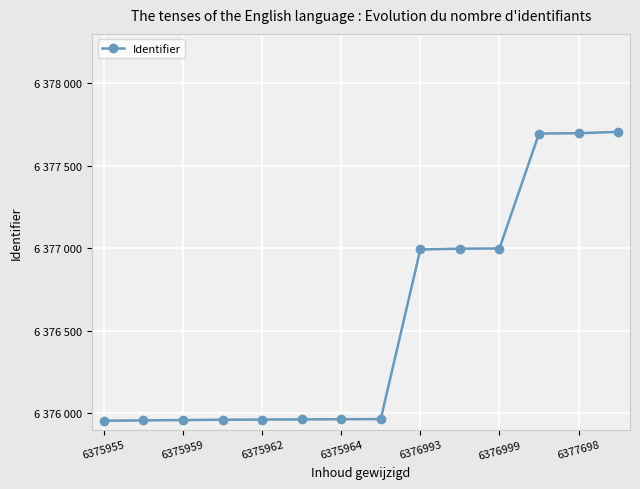

How many lines are shown in the chart?

1